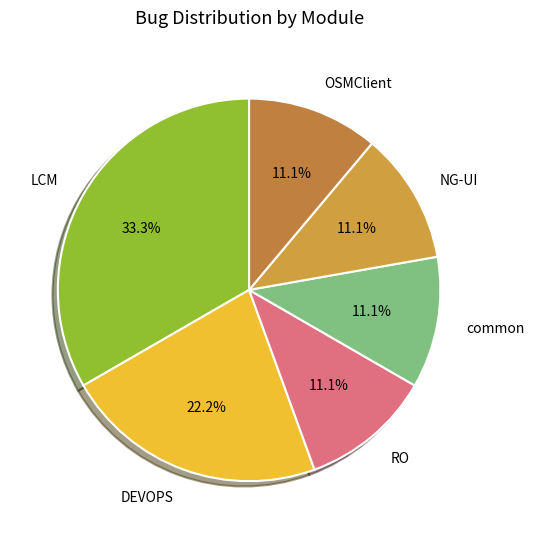

Does NG-UI represent more than half of the total?

No